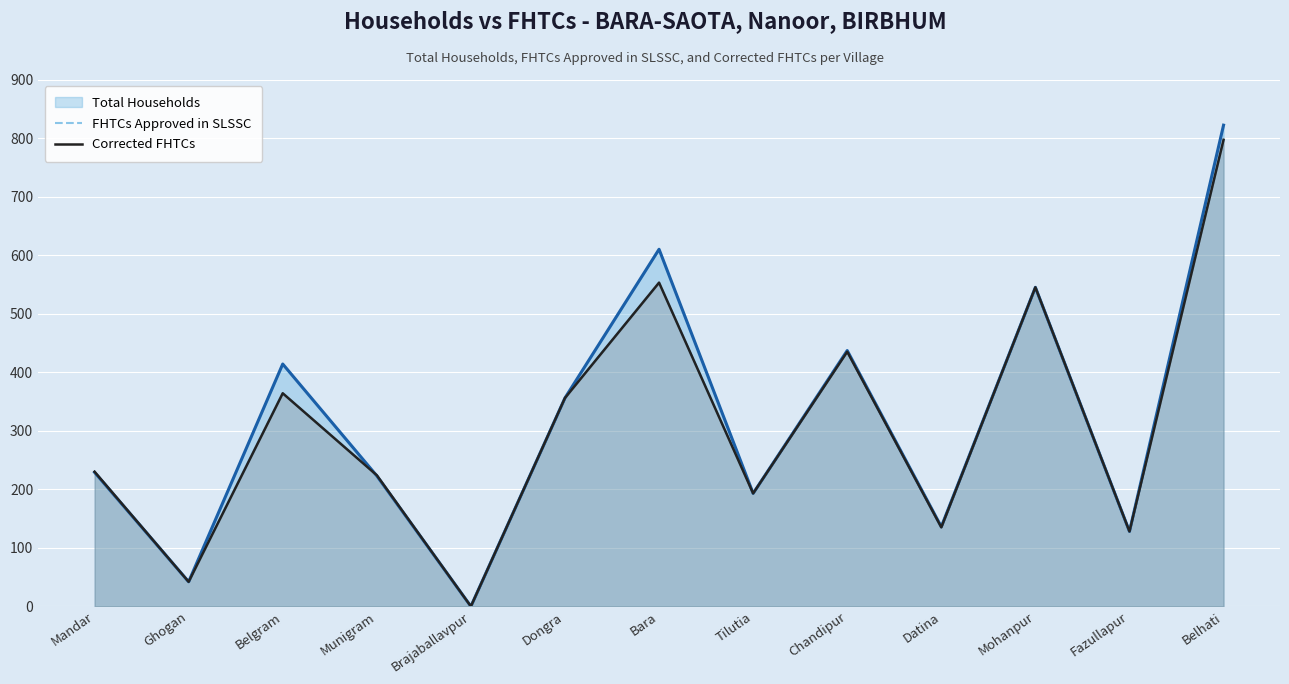

Rank the series at Belgram from lowest to highest value.

FHTCs Approved in SLSSC, Corrected FHTCs